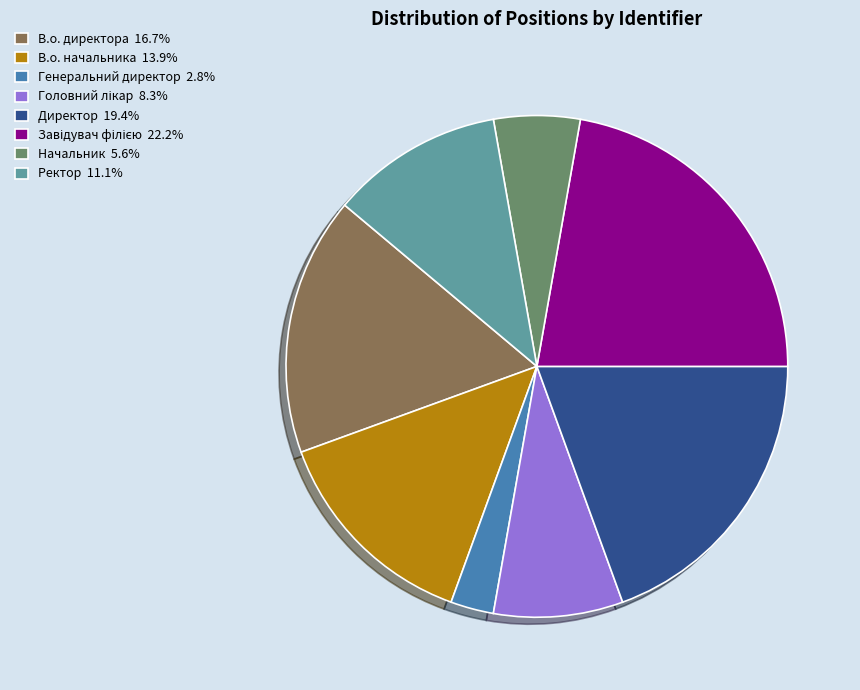

Combined, do В.о. директора 16.7% and Генеральний директор 2.8% account for over 50%?

No